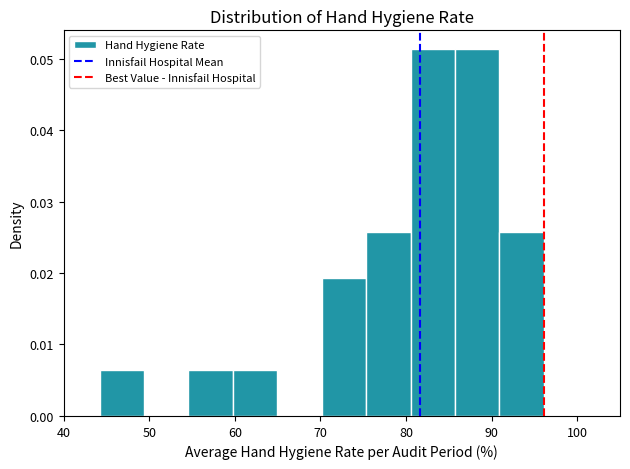

Reading left to right, transcribe this chart: for each bar, give the range it covers on the x-axis and its height. Neither the bar edges nor the heights are printed on the chart, so give them approximately, as read against the axes.

44 to 49: 0.006
49 to 55: 0
55 to 60: 0.006
60 to 65: 0.006
65 to 70: 0
70 to 75: 0.019
75 to 81: 0.026
81 to 86: 0.051
86 to 91: 0.051
91 to 96: 0.026